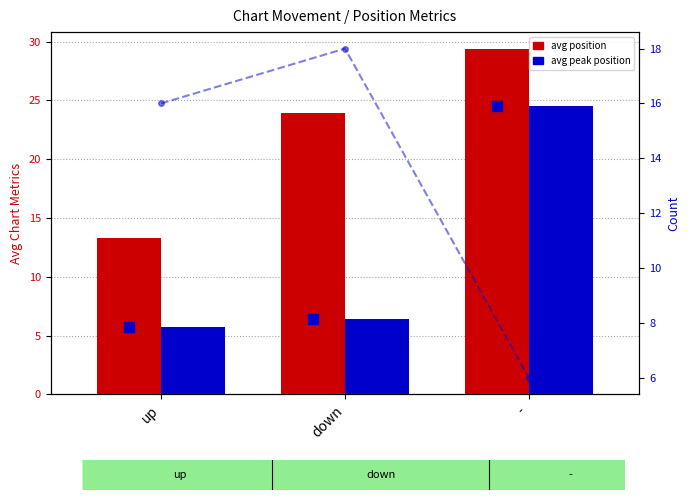

The value of count at - is 6.0. True or false?

True